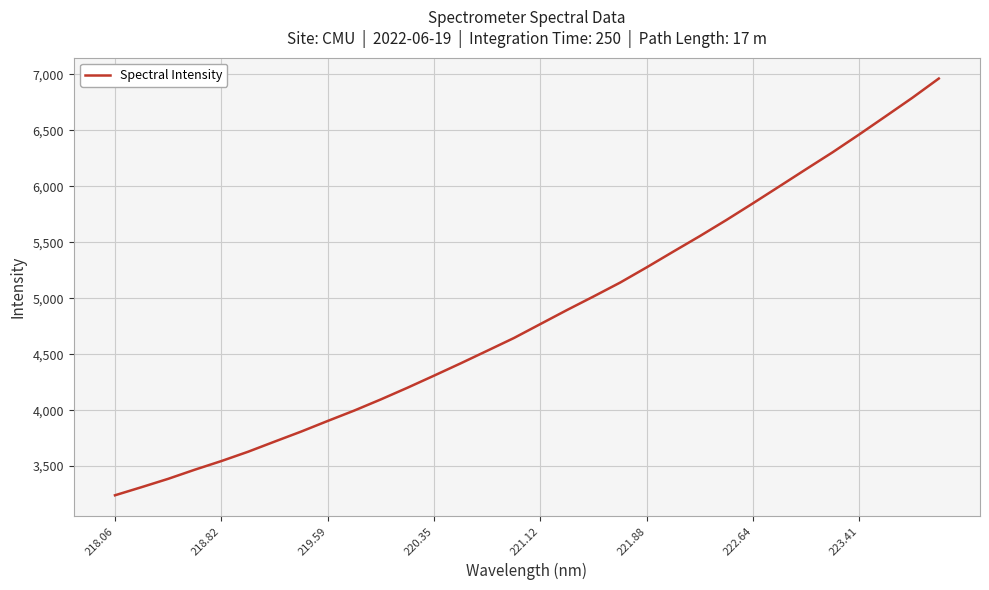

Is this an area chart (filled region under the line)?

No